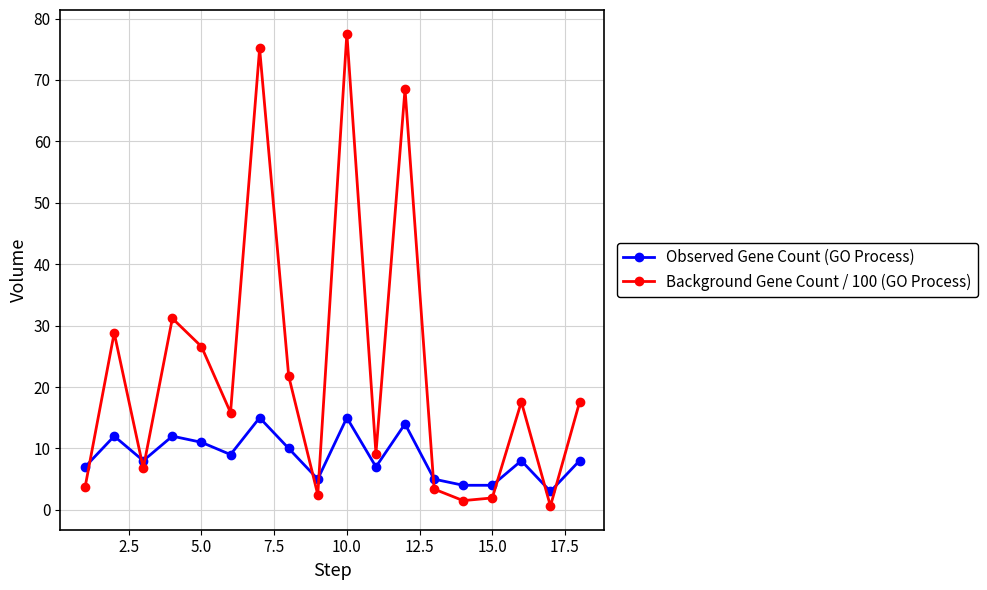

At how many categories does at least one series exceed 39?

3